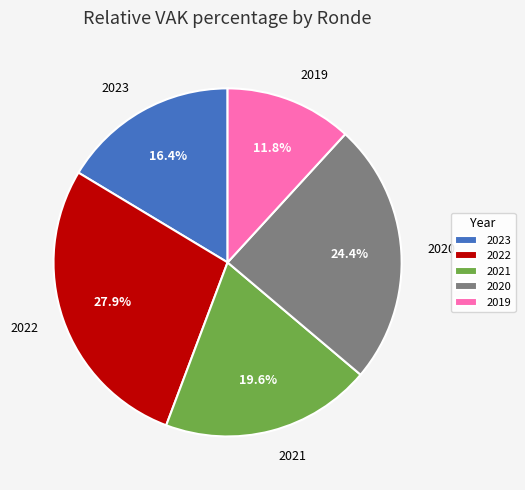

What is the total percentage of 2020 and 2019?

36.2%